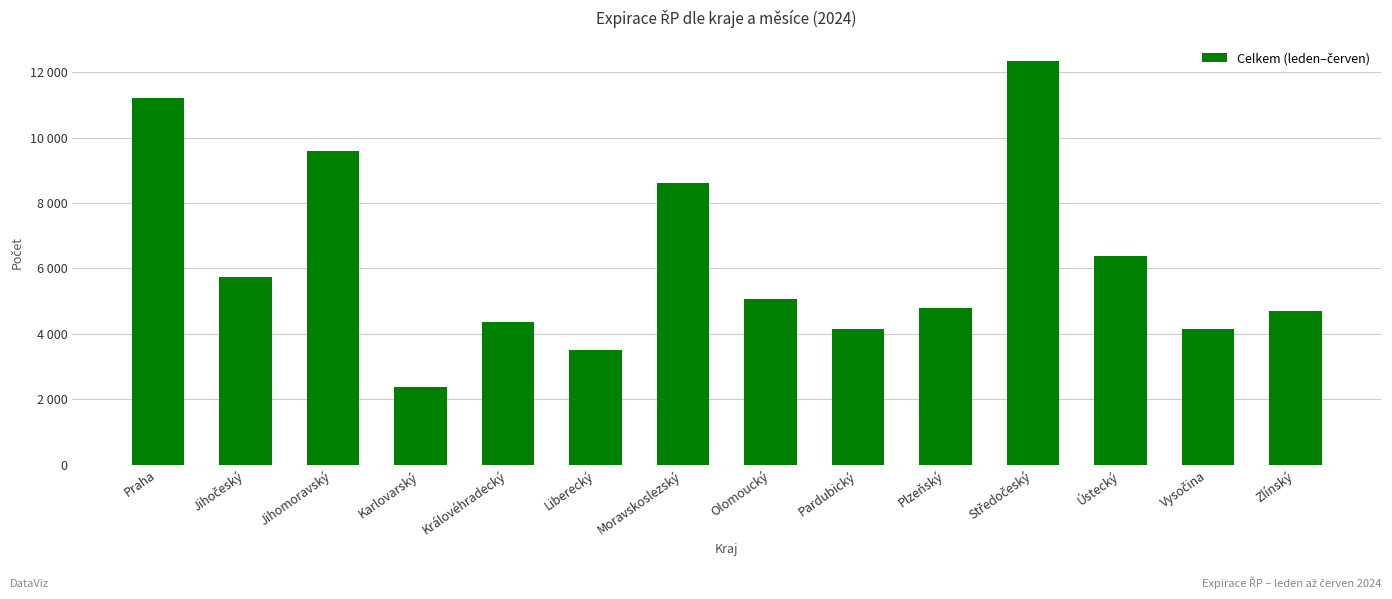

Does the chart contain any negative values?

No